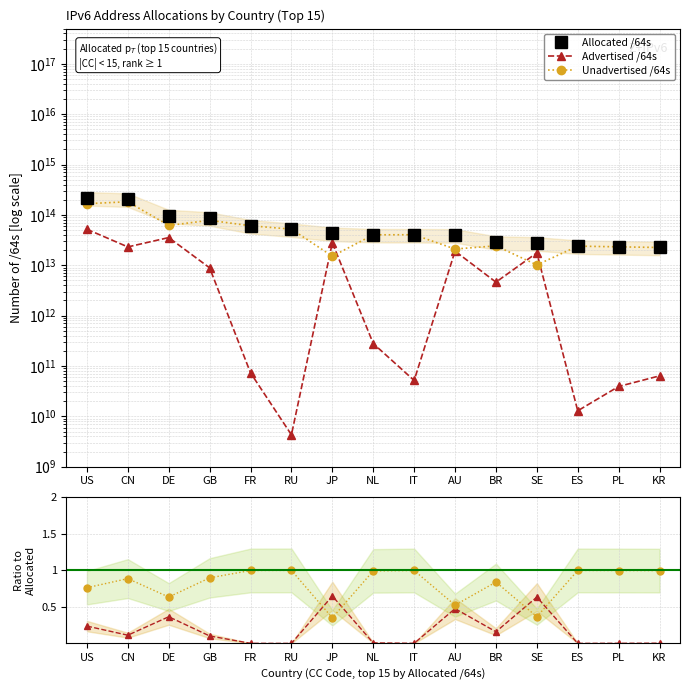

How many intersections are there between Unadvertised /64s and Advertised /64s?

4